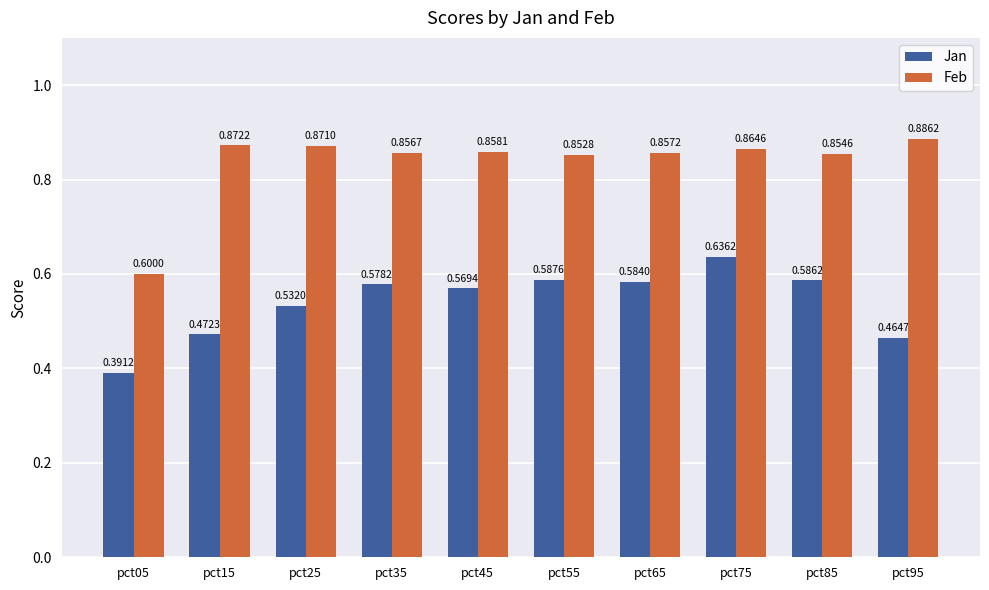

At how many categories does at least one series exceed 0?

10